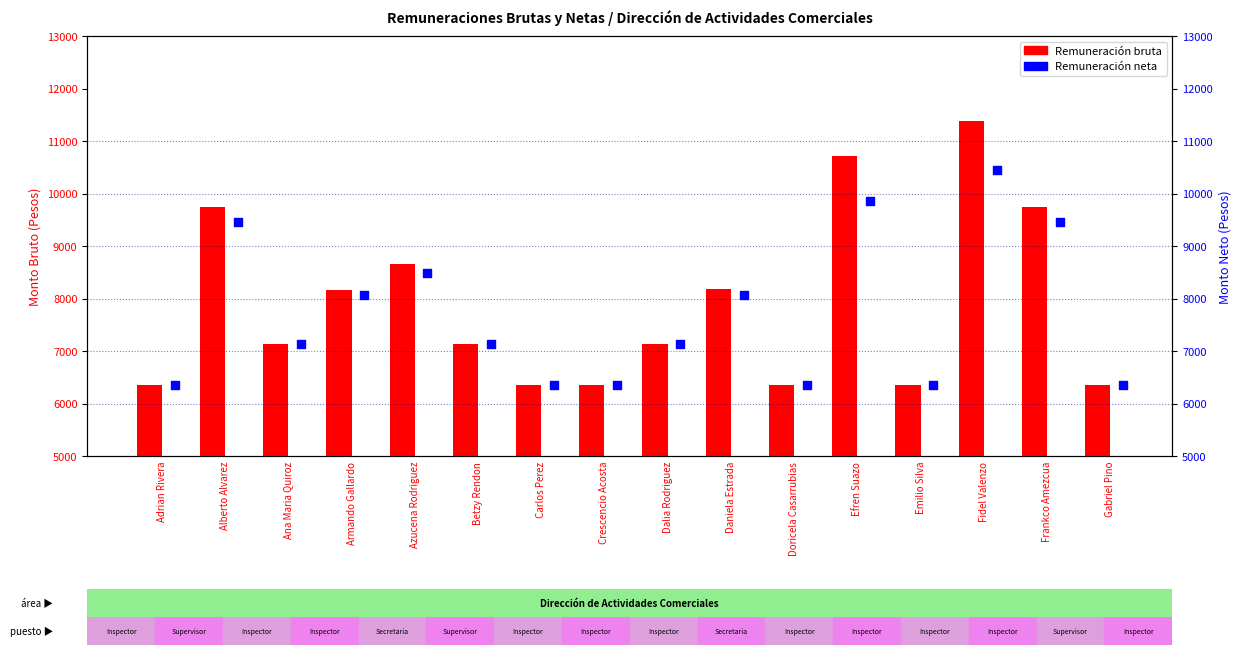

What is the total value across all series at Gabriel Pino?

12692.0